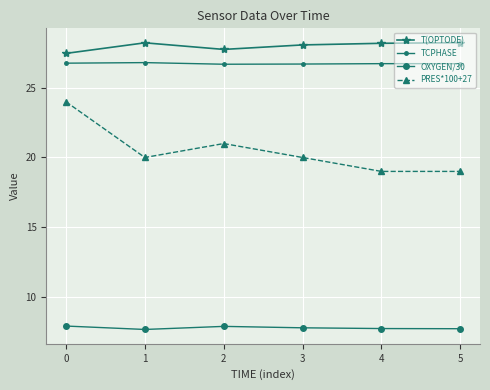

How many lines are shown in the chart?

4